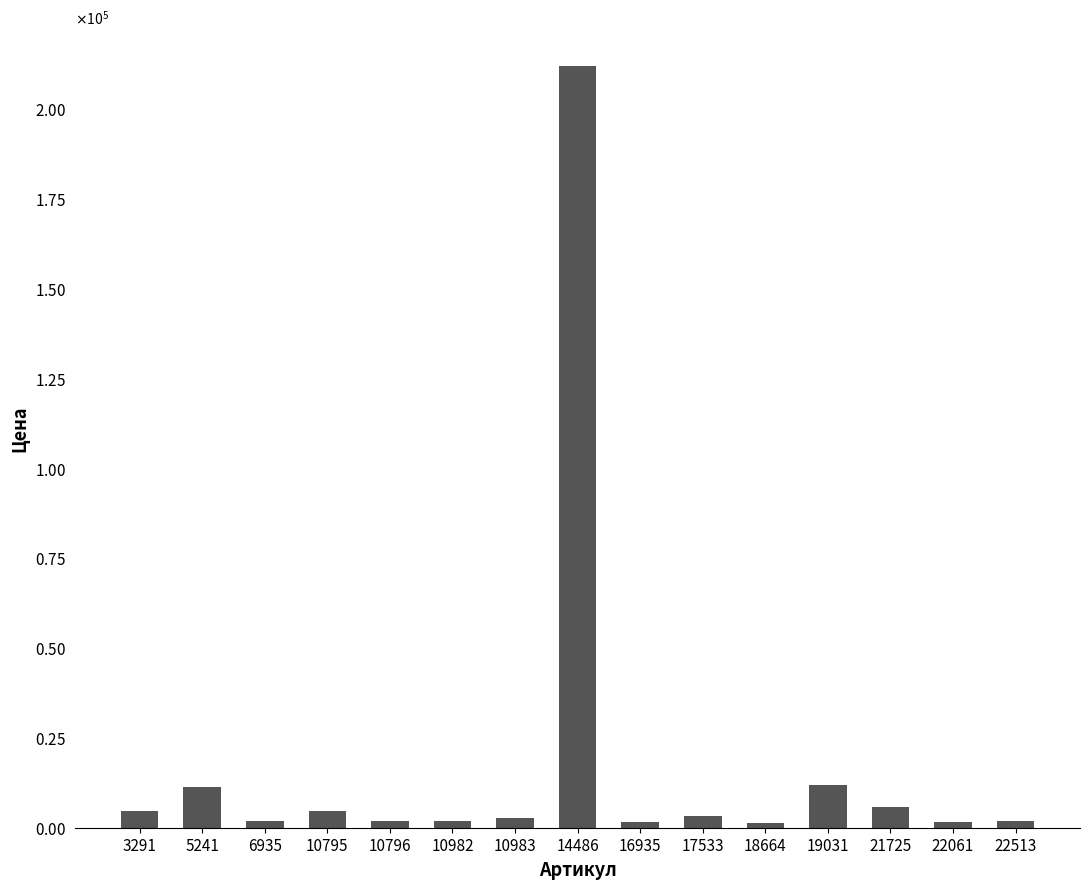

Are the bars horizontal?

No